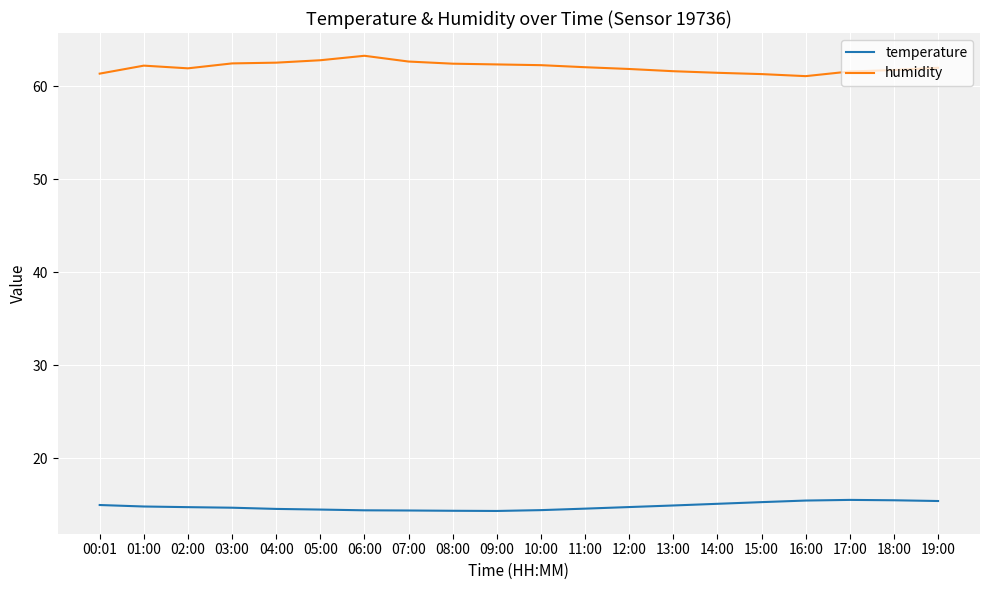

Which category has the highest value across all series?

06:00